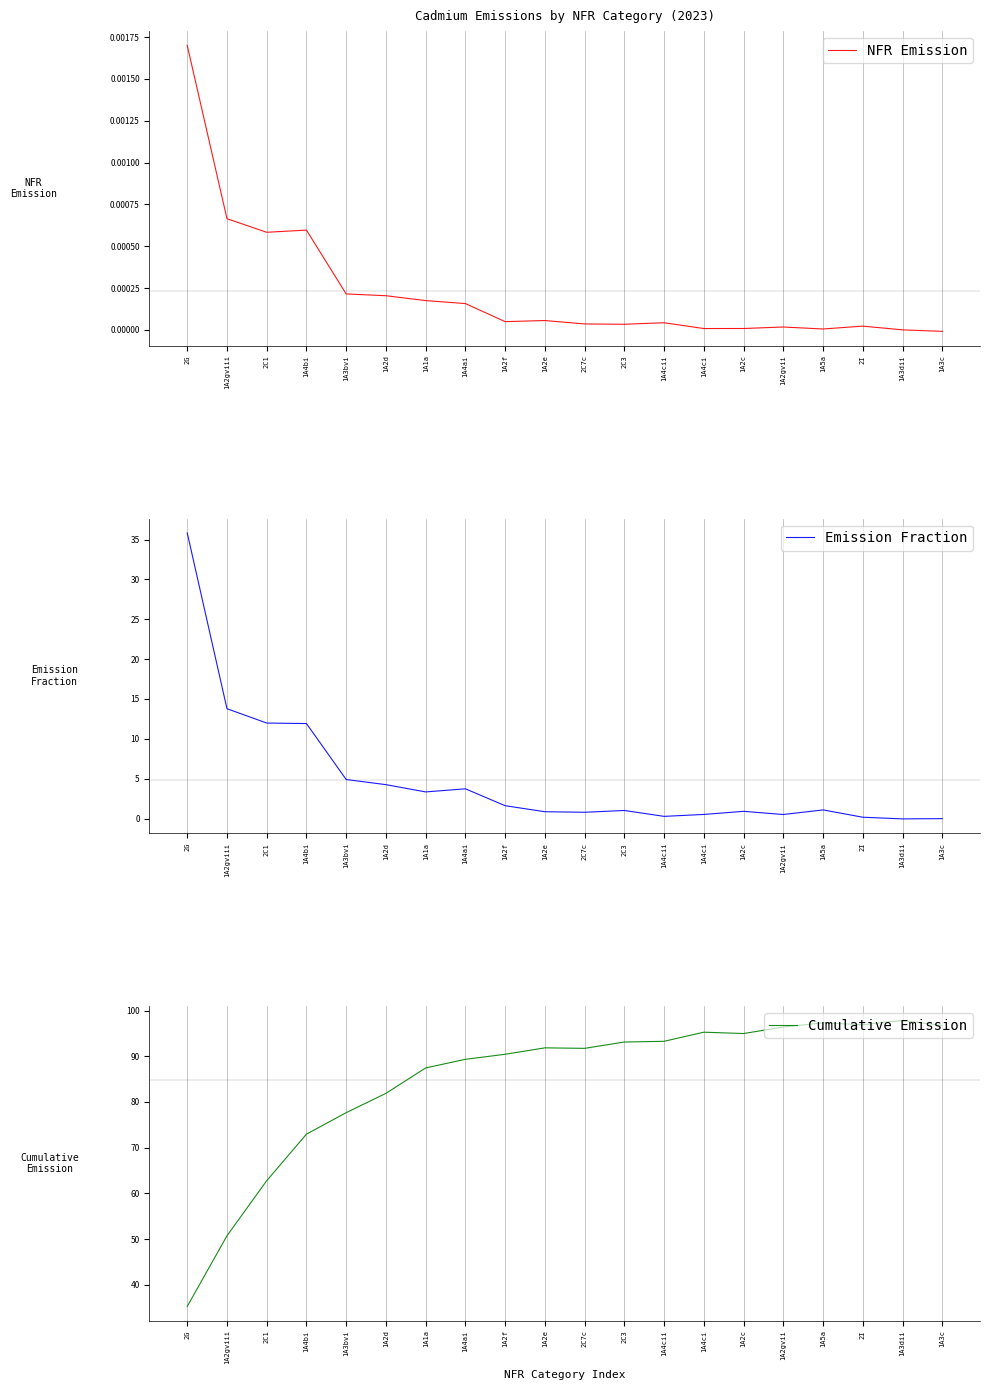

At which category does Emission Fraction reach its first local valley?

1A1a